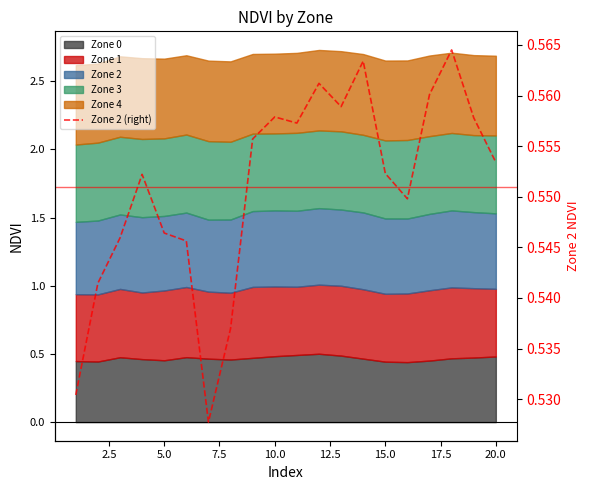

Reading left to right, list all the values displayed in this chart.

0.5	0.5	0.5	0.6	0.5	0.5	0.5	0.5	0.6	0.6	0.6	0.6	0.6	0.6	0.6	0.5	0.6	0.6	0.6	0.6